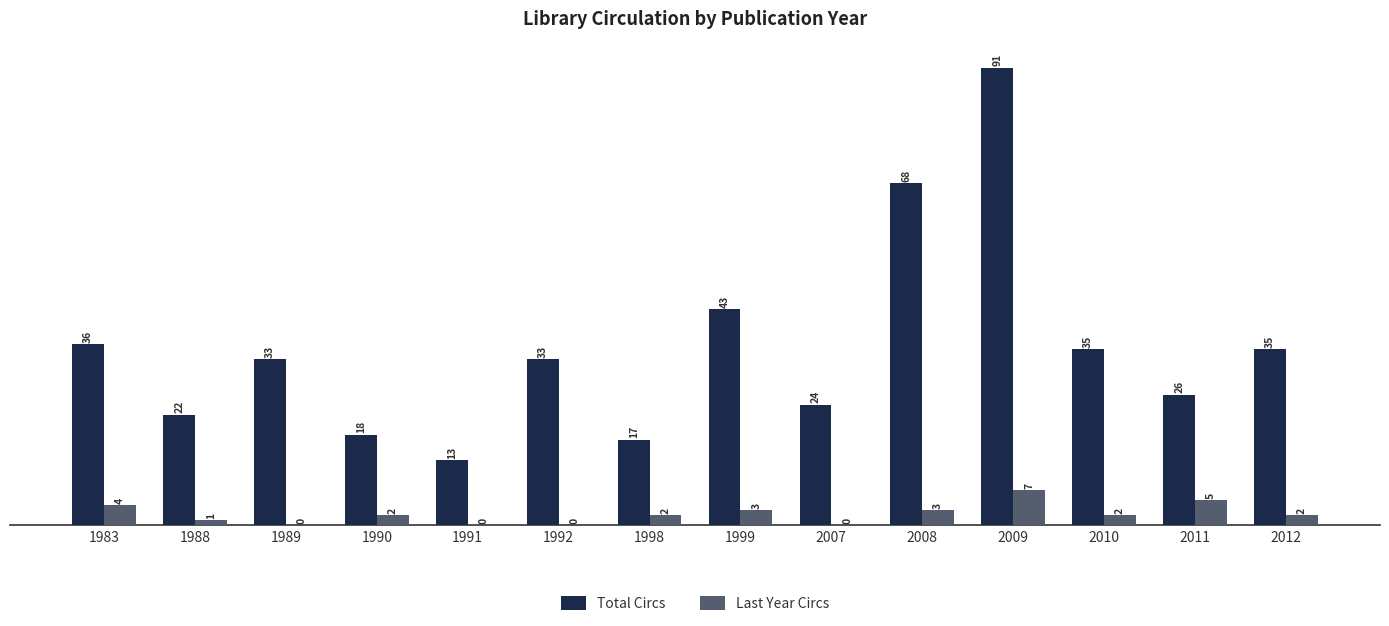

What is the sum of the Total Circs values at 1983 and 1990?

54